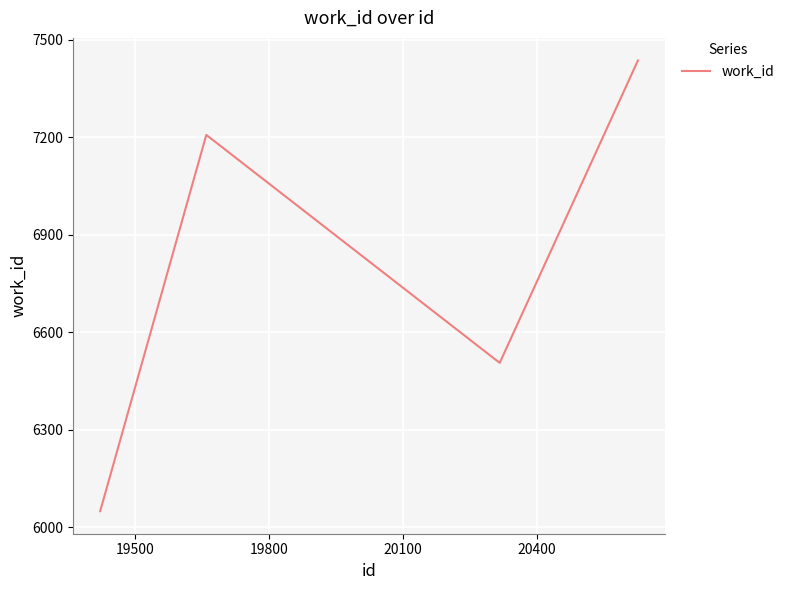

What is the average value?

6800